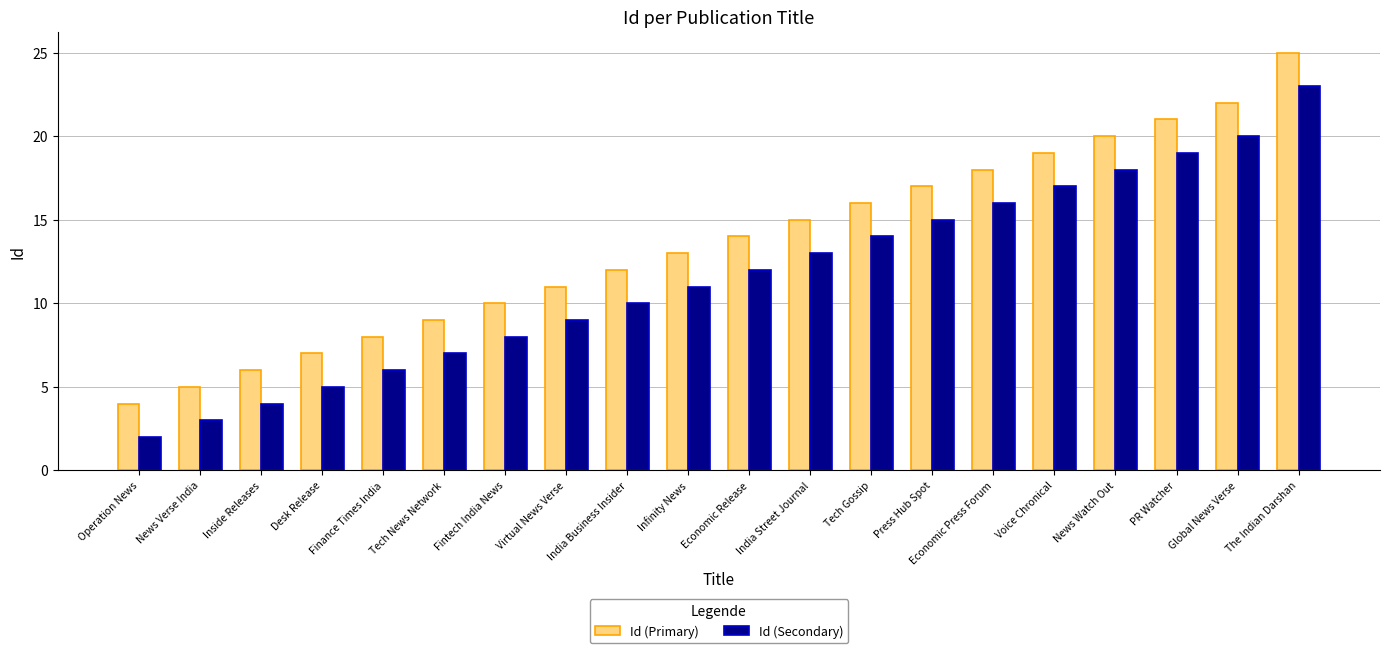

Rank the categories by Id (Primary) value from lowest to highest.

Operation News, News Verse India, Inside Releases, Desk Release, Finance Times India, Tech News Network, Fintech India News, Virtual News Verse, India Business Insider, Infinity News, Economic Release, India Street Journal, Tech Gossip, Press Hub Spot, Economic Press Forum, Voice Chronical, News Watch Out, PR Watcher, Global News Verse, The Indian Darshan